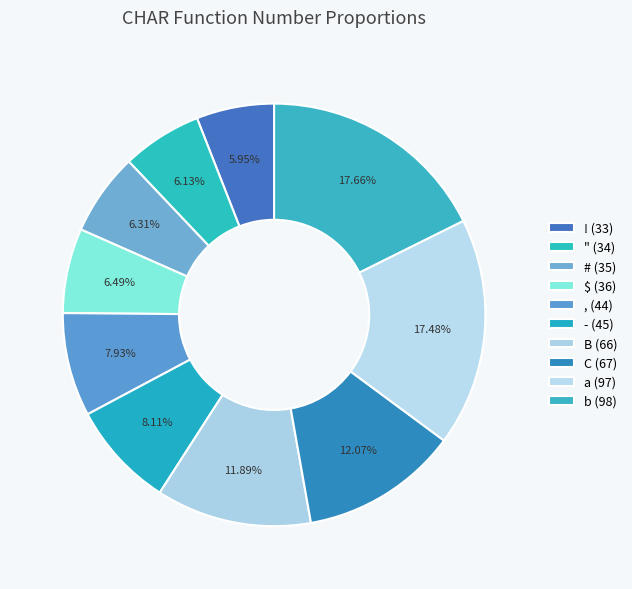

What percentage do , (44) and " (34) together represent?

14.1%